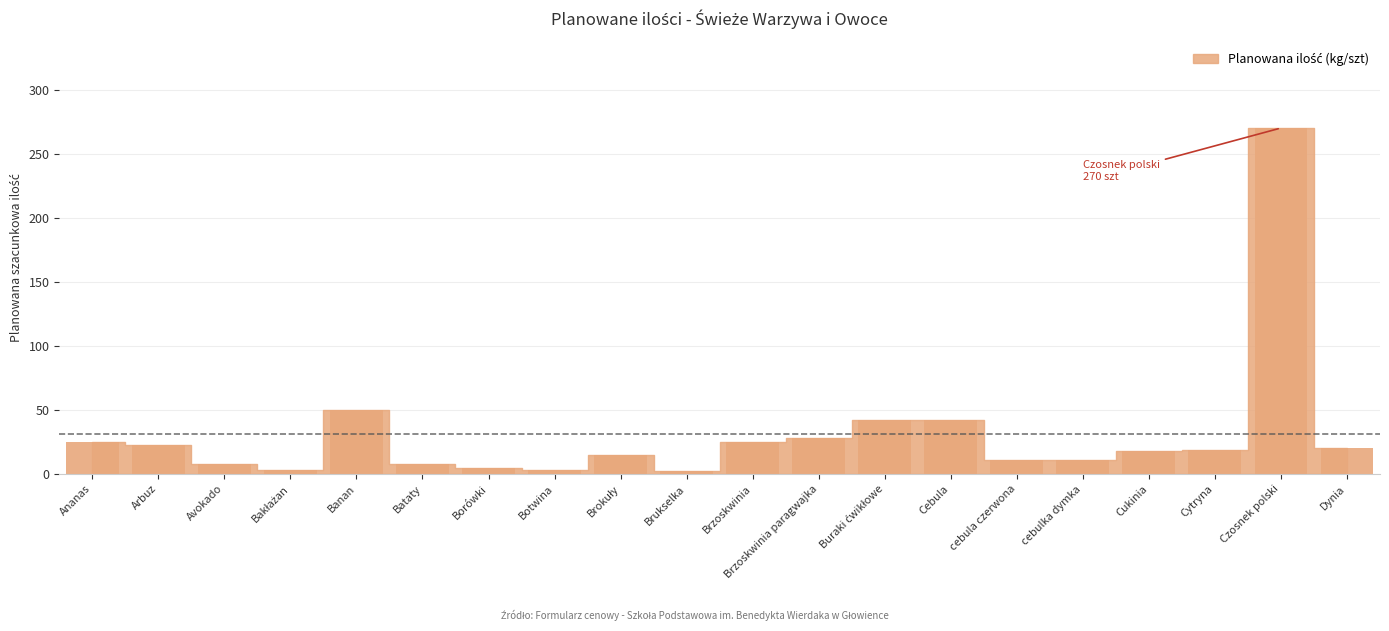

Is it true that the value at Ananas is 25?

True